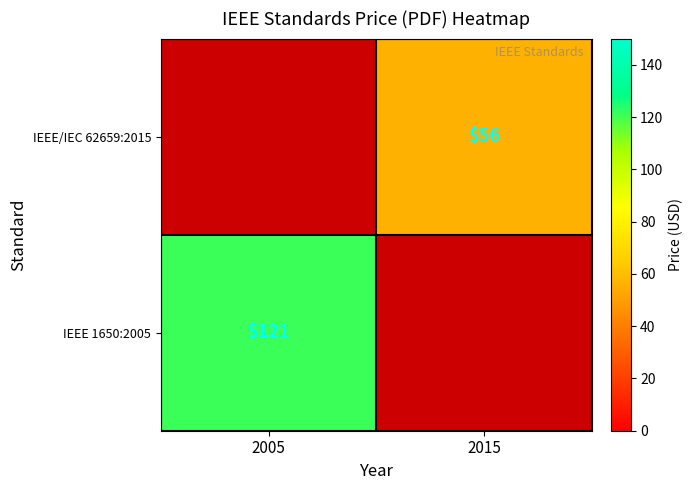

Is the value of IEEE/IEC 62659:2015 at 2015 greater than the value of IEEE 1650:2005 at 2005?

No